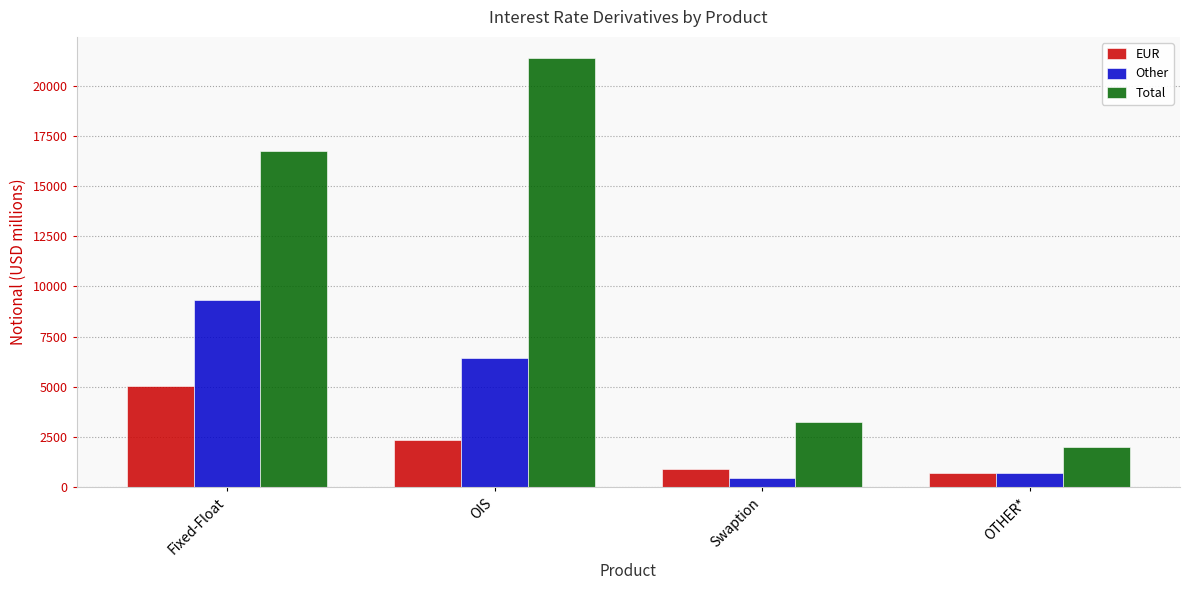

How many bars are there in each group?

3